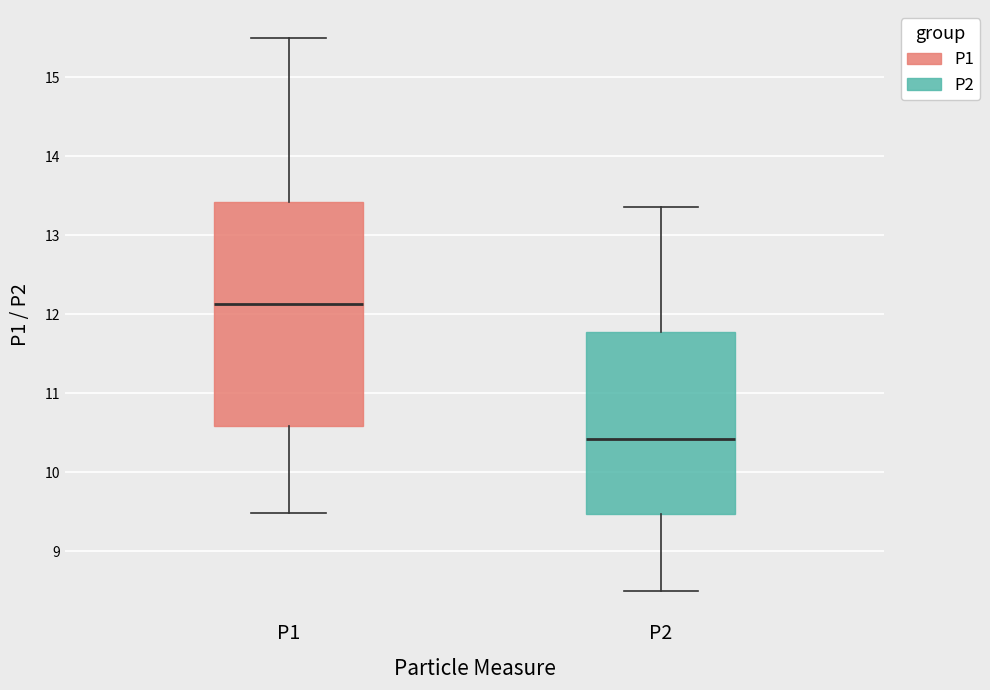

Where is the upper edge of the box for P2 on the y-axis? The values are not printed on the chart, so give them approximately, as read against the axis.

11.8